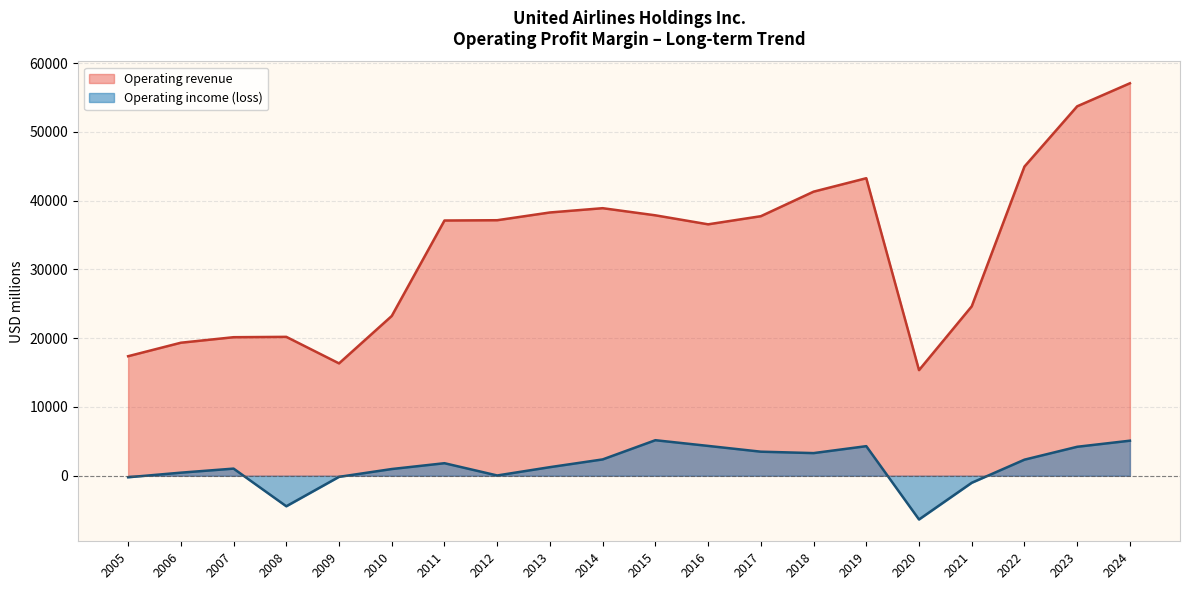

How many values in the Operating revenue series exceed 37152?

9